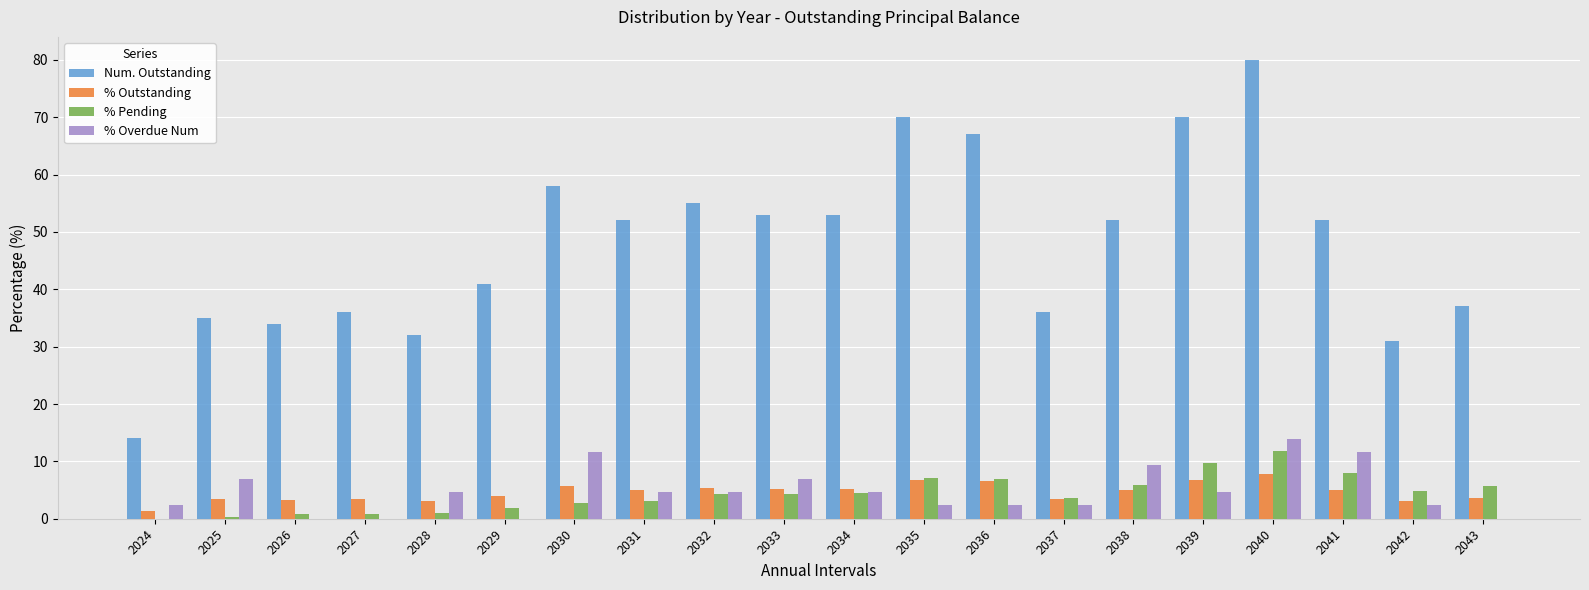

Which category has the highest value across all series?

2040